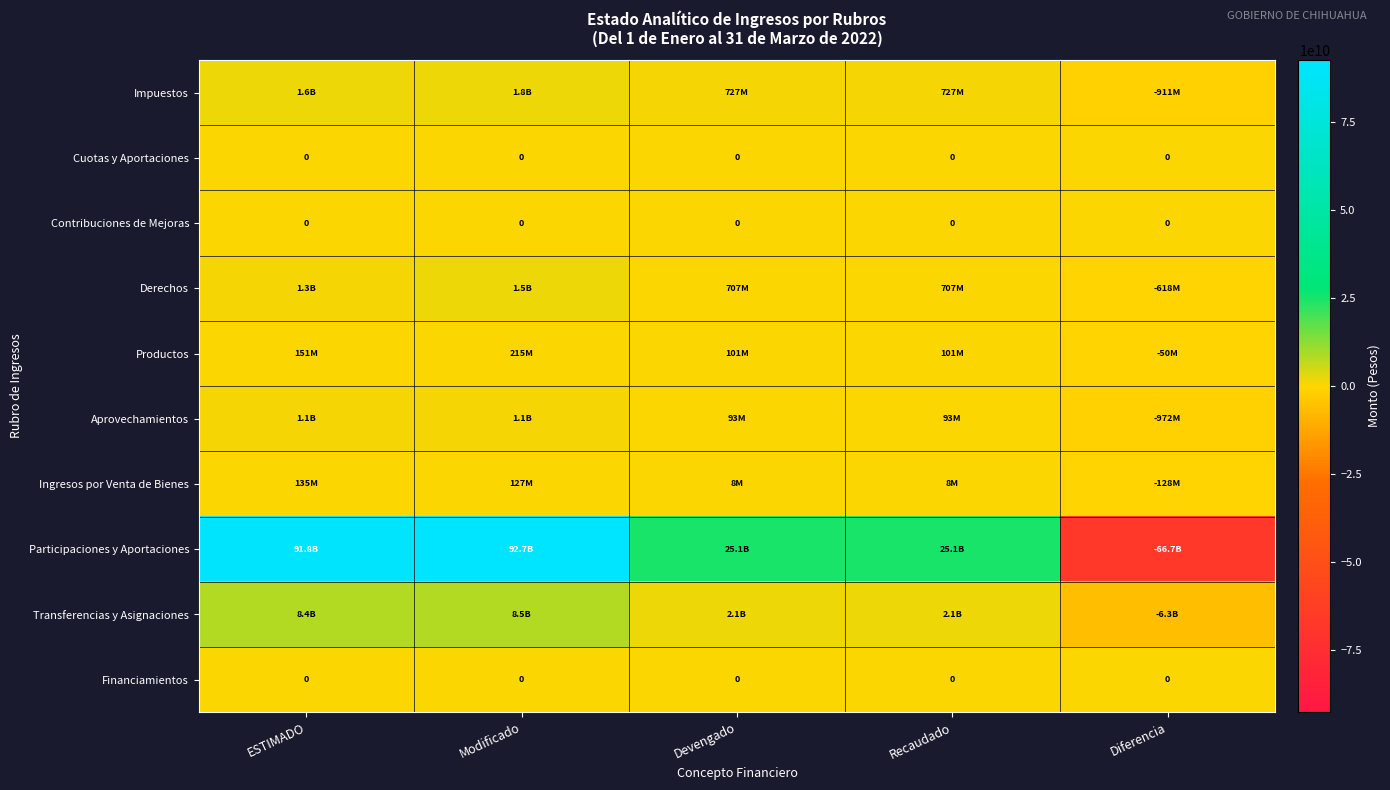

The Financiamientos series shows 0 at Devengado. True or false?

True